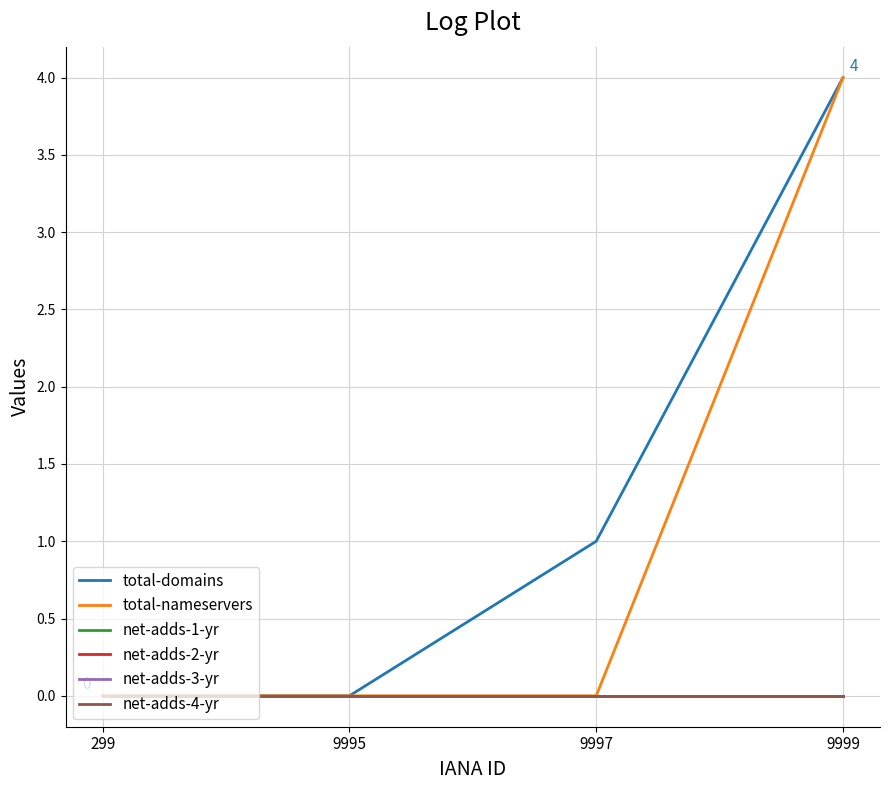

Reading left to right, extract all data points from this chart.

total-domains: 0	0	1	4
total-nameservers: 0	0	0	4
net-adds-1-yr: 0	0	0	0
net-adds-2-yr: 0	0	0	0
net-adds-3-yr: 0	0	0	0
net-adds-4-yr: 0	0	0	0